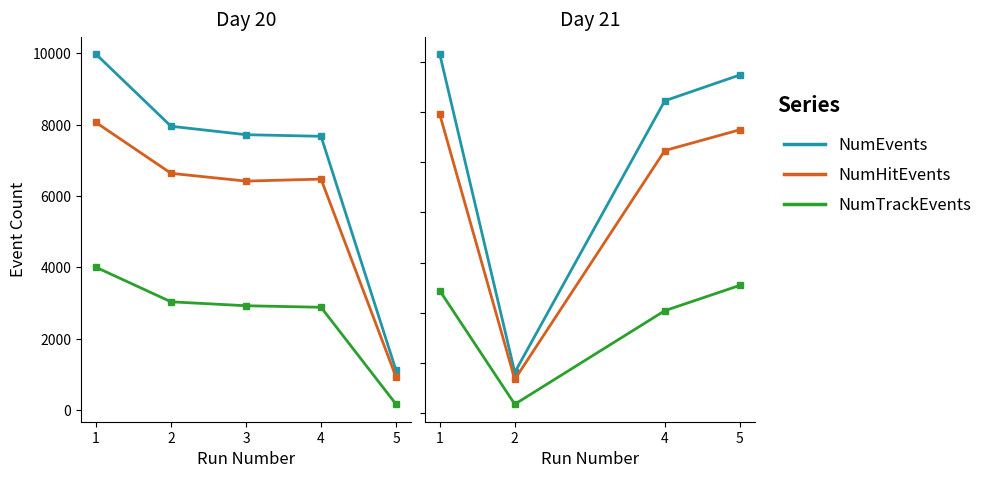

What is the spread (max minus min) of values at 2?

635